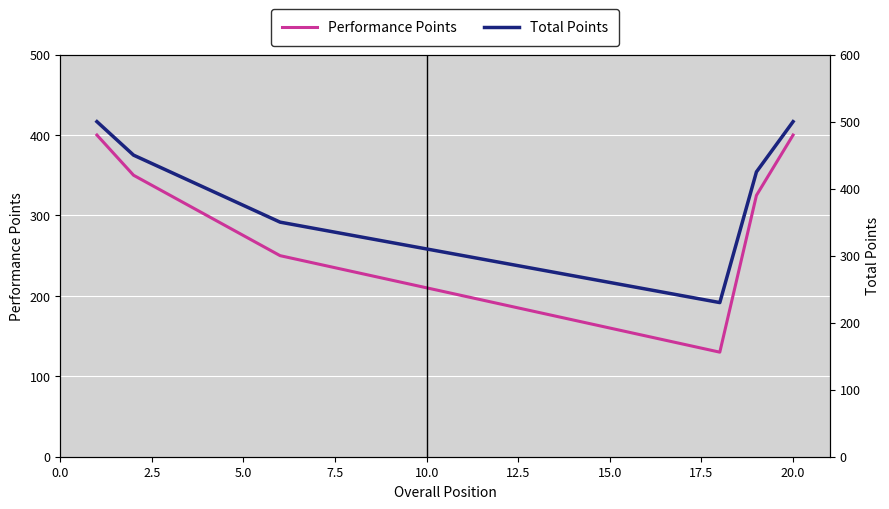

What is the value of the Total Points point at the 20th from the left?

500